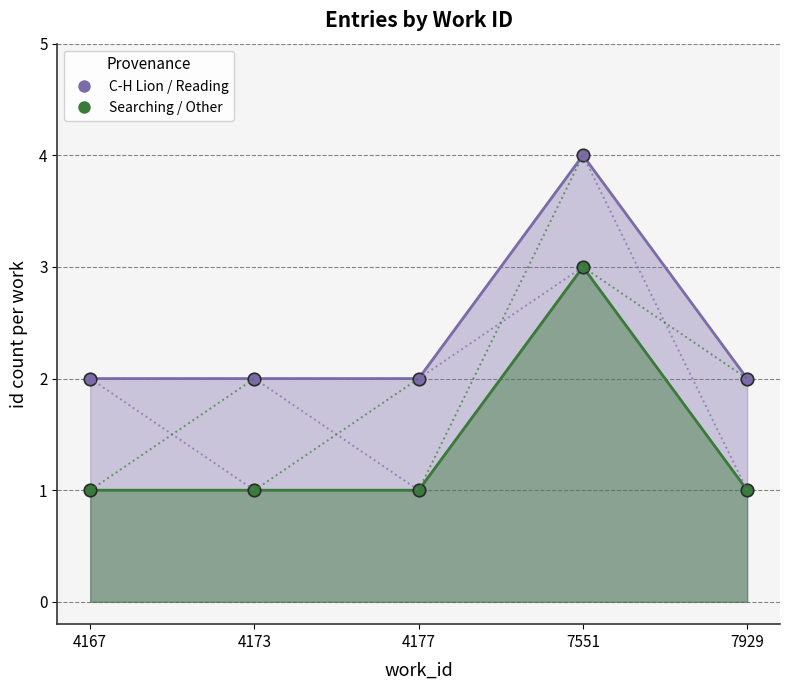

List the labels in order of C-H Lion / Reading value, largest first.

7551, 4167, 4173, 4177, 7929